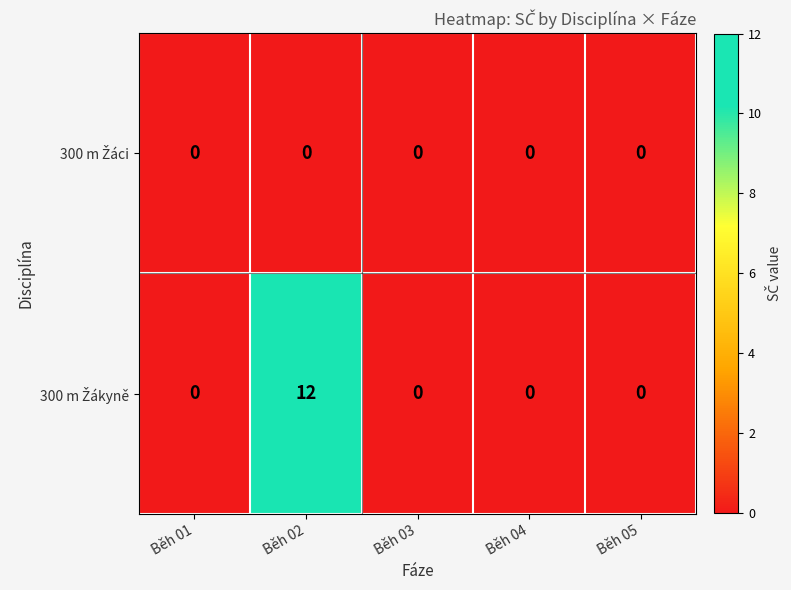

At which category does the chart reach its peak across all series?

Běh 02